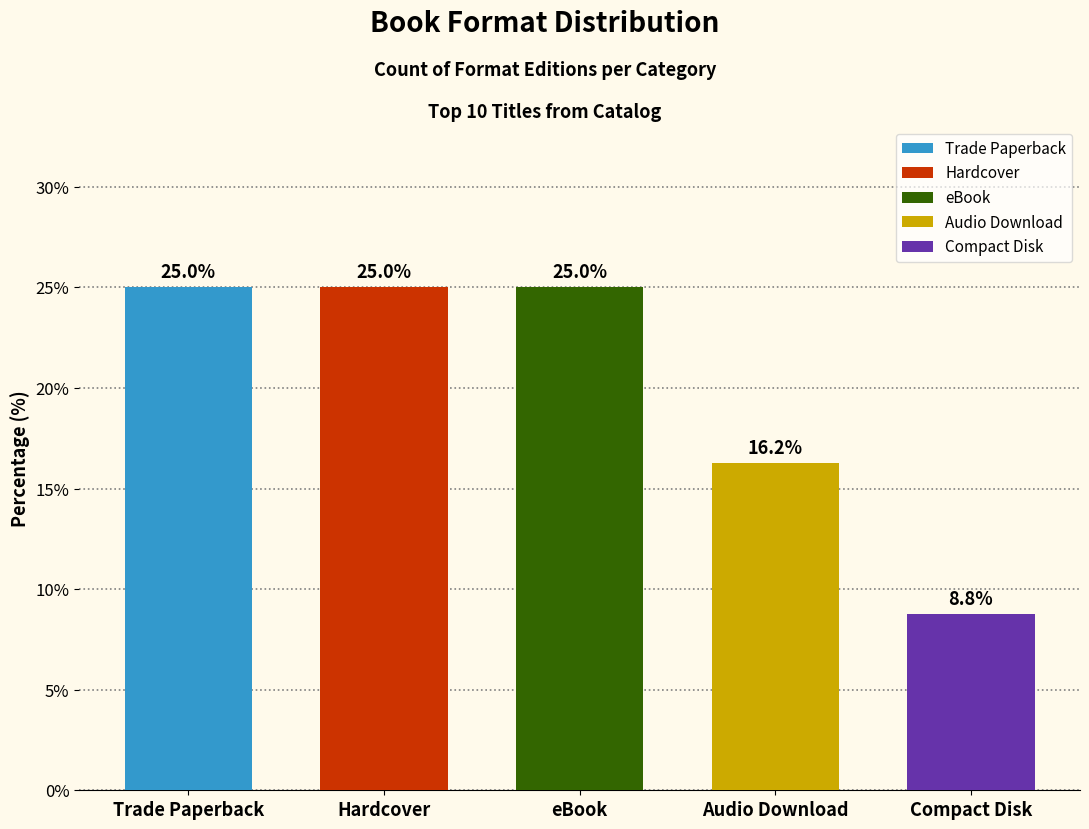

Reading right to left, transcribe all the data shown in this chart.

7	13	20	20	20